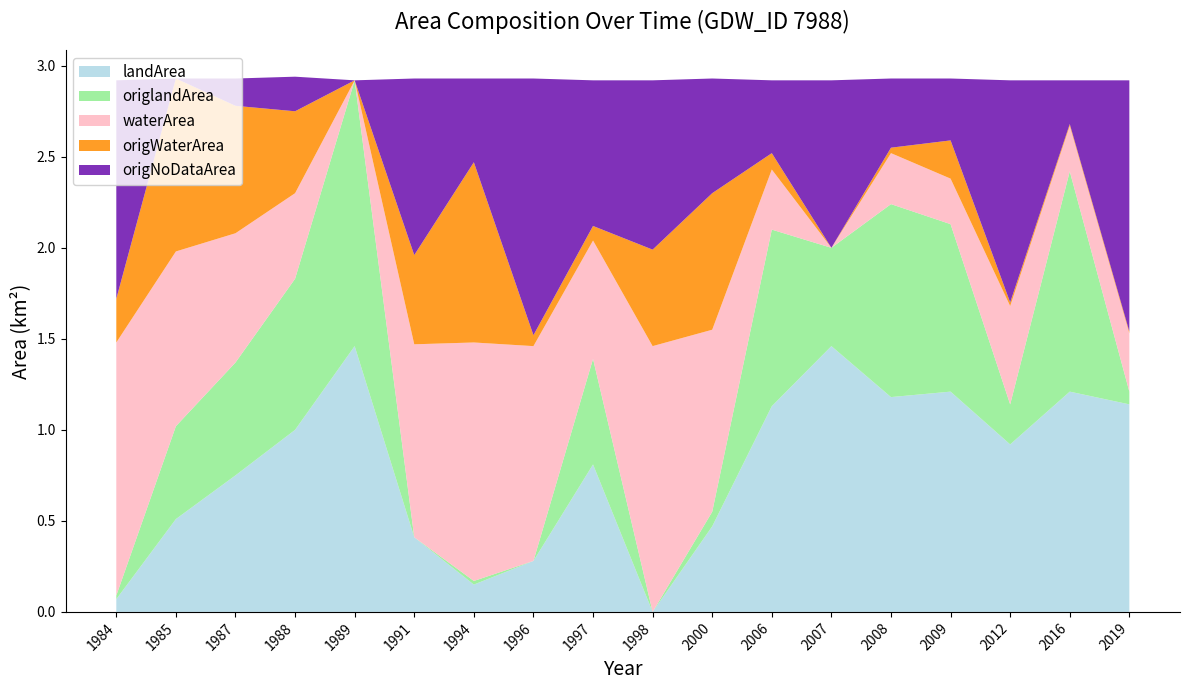

Reading right to left, transcribe all the data shown in this chart.

landArea: 1.1	1.2	0.9	1.2	1.2	1.5	1.1	0.5	0.0	0.8	0.3	0.1	0.4	1.5	1.0	0.8	0.5	0.1
origlandArea: 0.1	1.2	0.2	0.9	1.1	0.5	1.0	0.1	0.0	0.6	0.0	0.0	0.0	1.5	0.8	0.6	0.5	0.0
waterArea: 0.3	0.2	0.5	0.2	0.3	0.0	0.3	1.0	1.5	0.7	1.2	1.3	1.1	0.0	0.5	0.7	1.0	1.4
origWaterArea: 0.0	0.0	0.0	0.2	0.0	0.0	0.1	0.8	0.5	0.1	0.1	1.0	0.5	0.0	0.5	0.7	0.9	0.2
origNoDataArea: 1.4	0.2	1.2	0.3	0.4	0.9	0.4	0.6	0.9	0.8	1.4	0.5	1.0	0.0	0.2	0.1	0.0	1.2